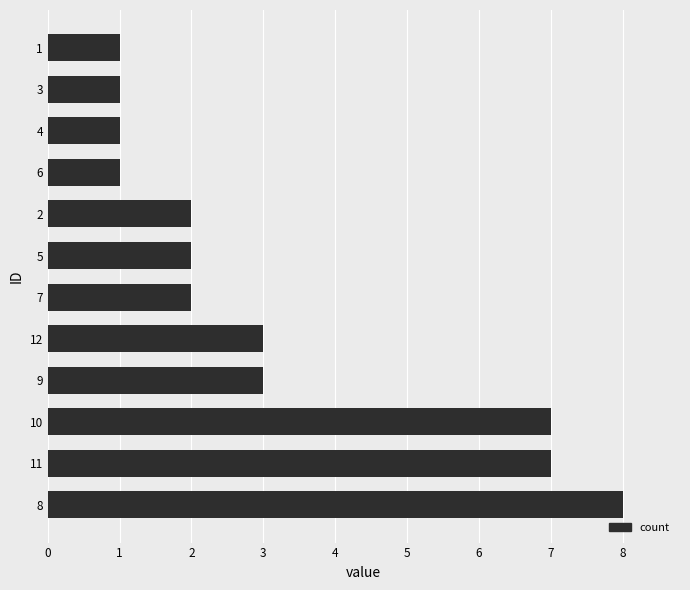

Read the value at 11.

7